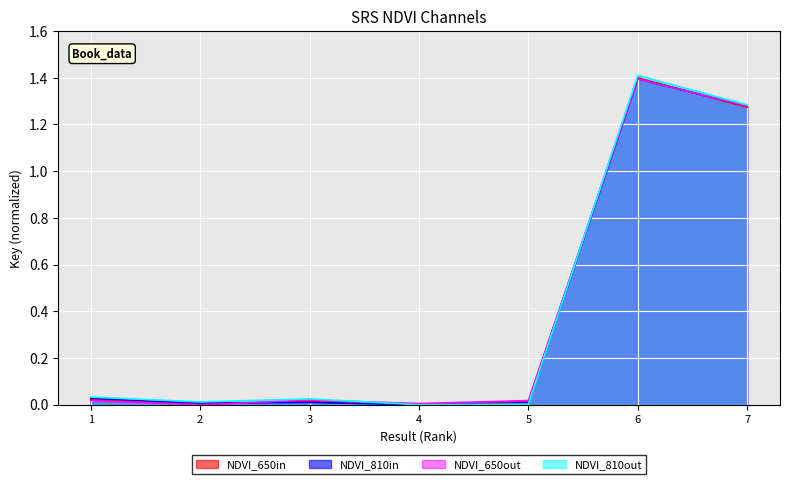

Count the number of categories in the chart.

7